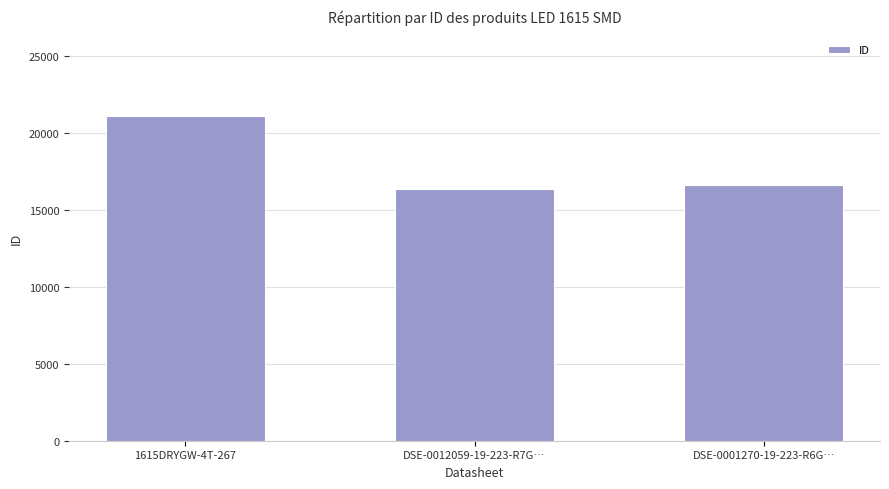

What position from the left is DSE-0001270-19-223-R6G…?

3